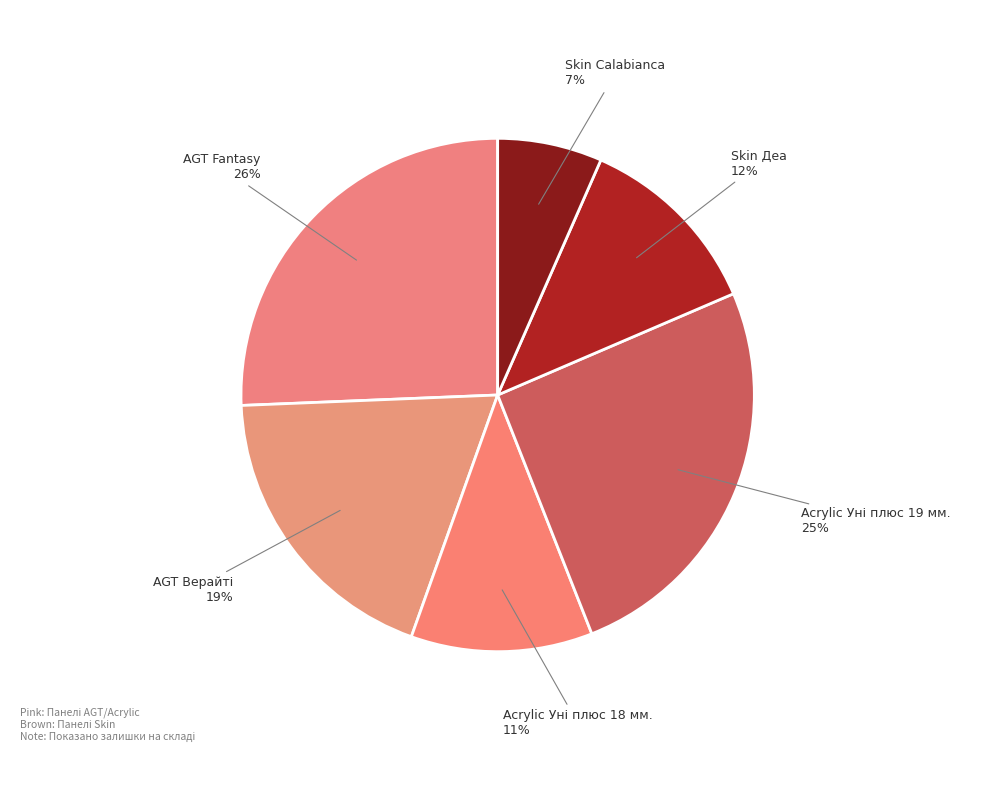

How many segments does this pie chart have?

6